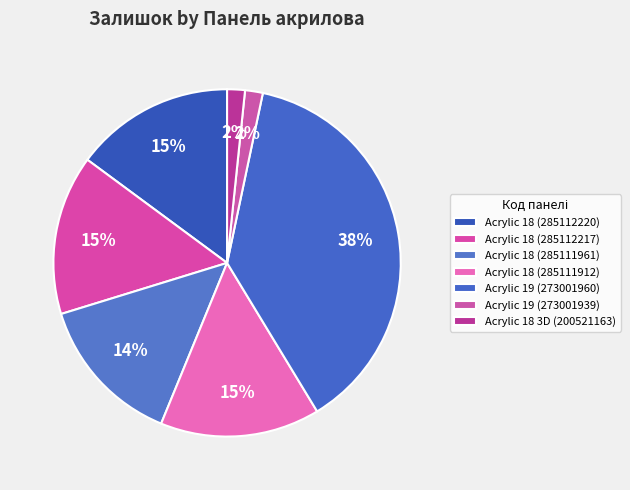

Is there any slice that represents more than half of the pie?

No